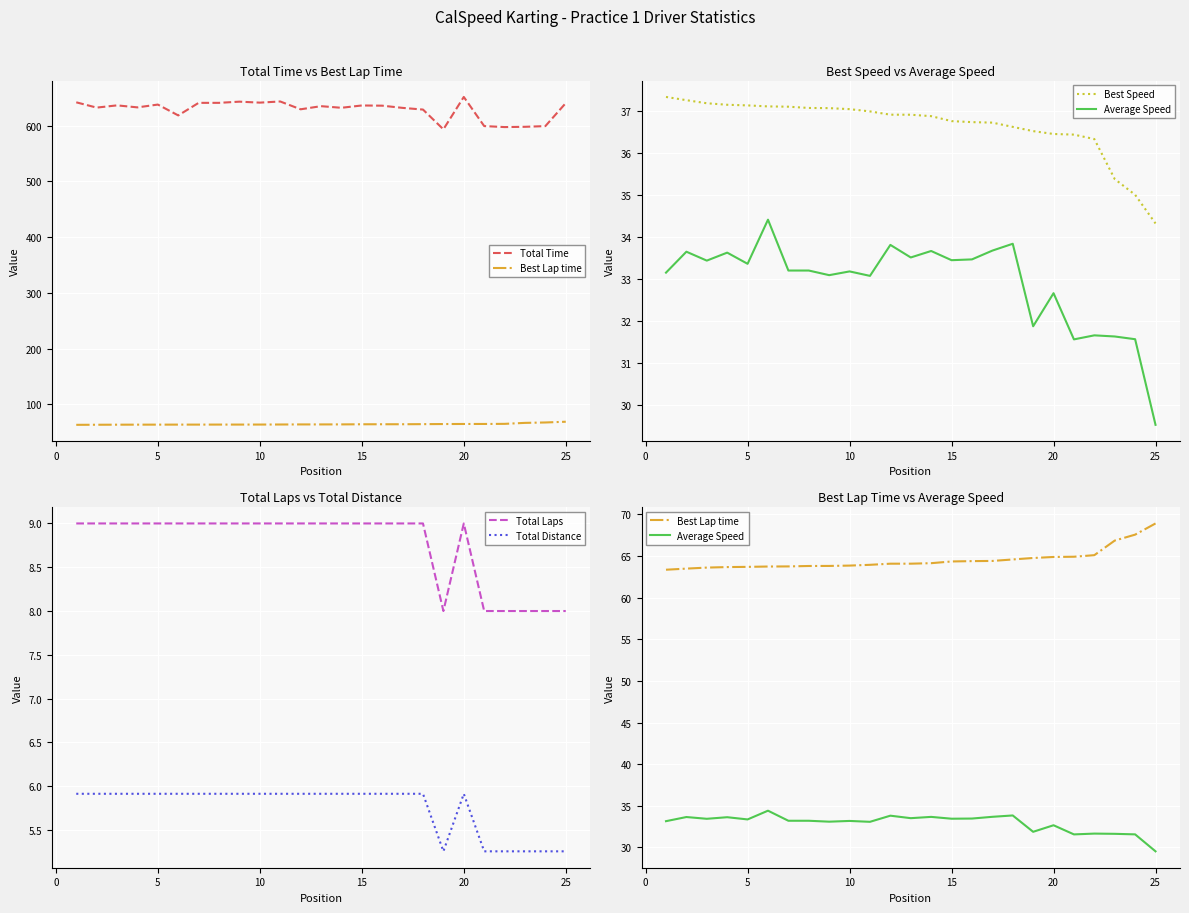

Which series has the widest spread of values?

Total Time